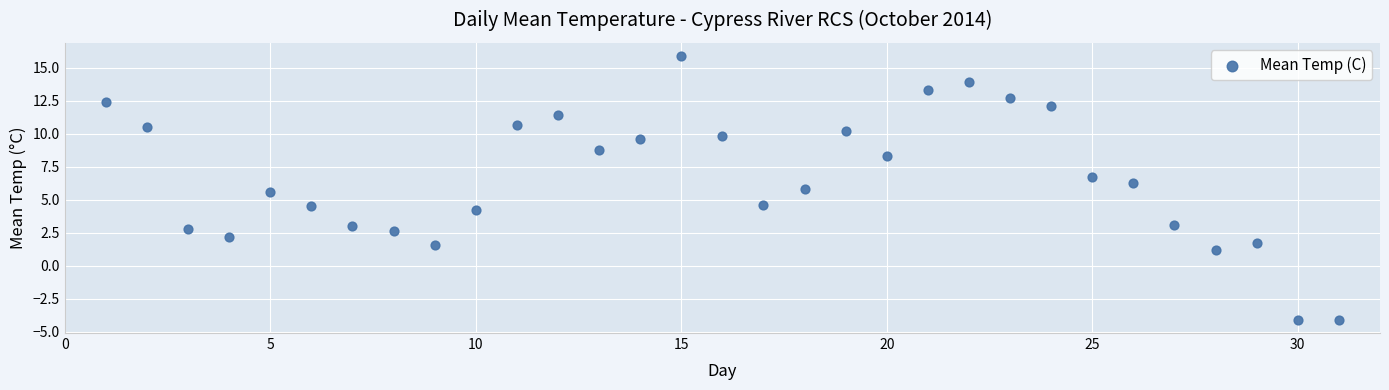

What is the range of X values (max minus min)?

30.0